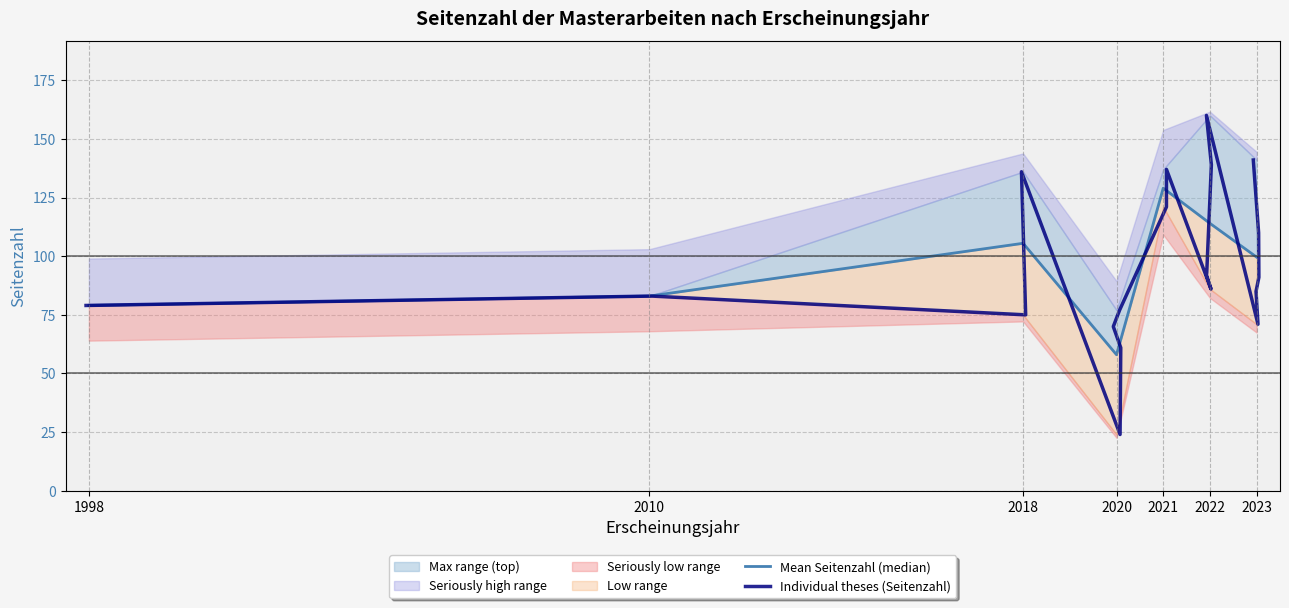

What is the label of the 17th point from the right?

2020